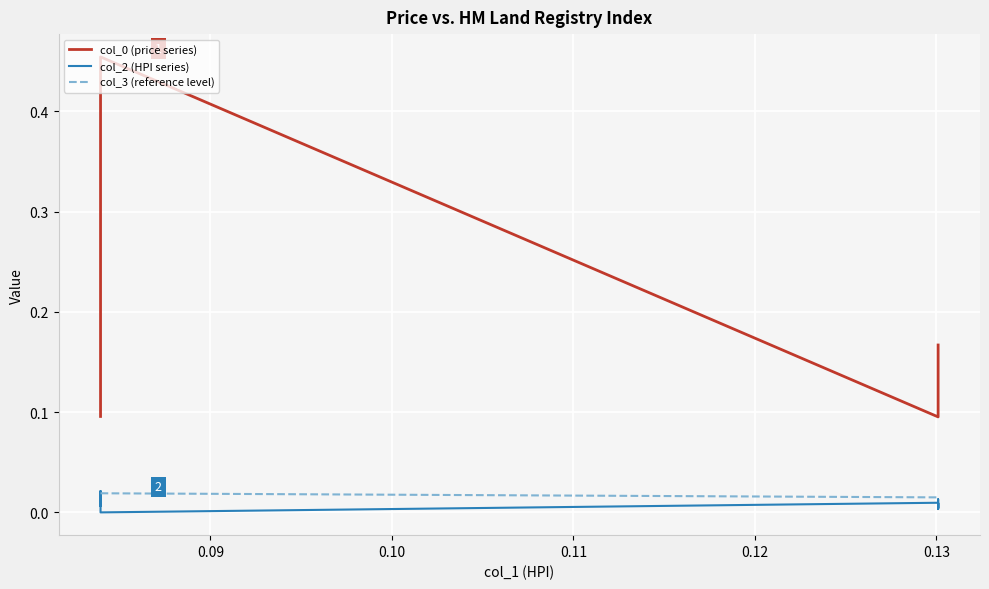

Count the col_0 (price series) values in the range 0 to 1.

40